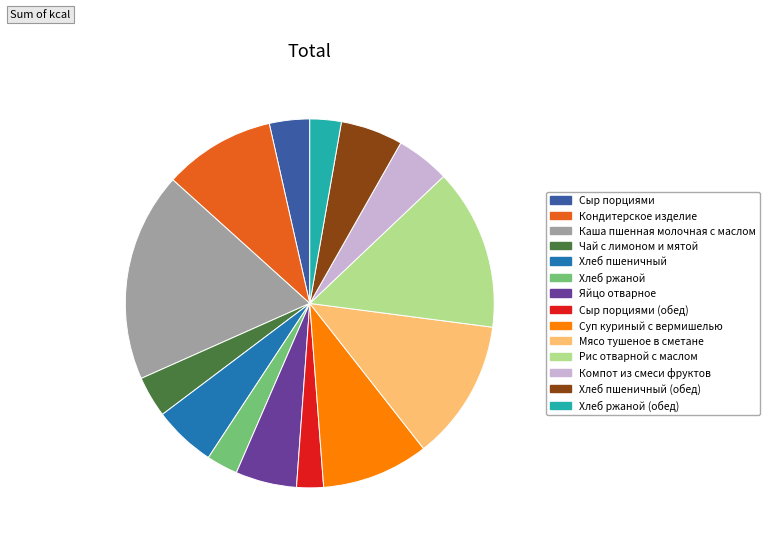

Count the number of slices in the pie.

14